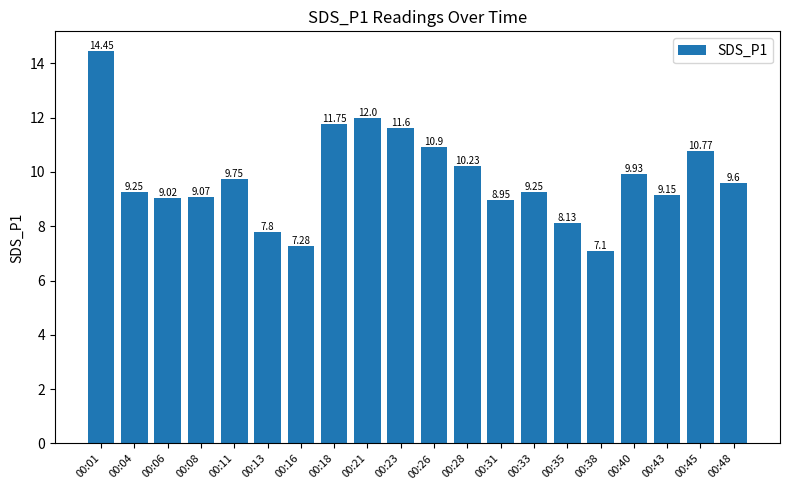

What is the difference between the values at 00:08 and 00:16?

1.8